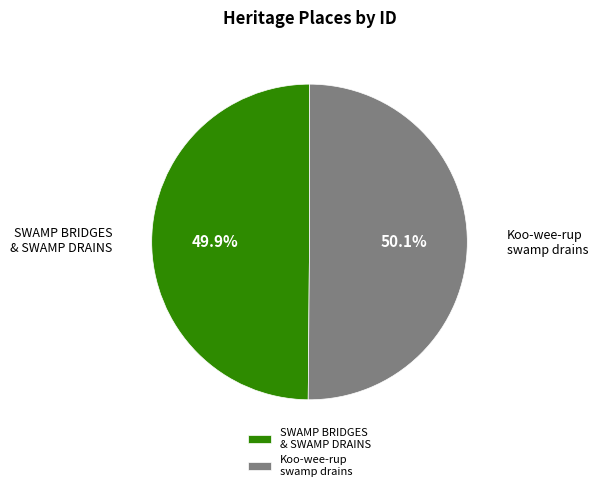

Does any single category account for the majority?

Yes